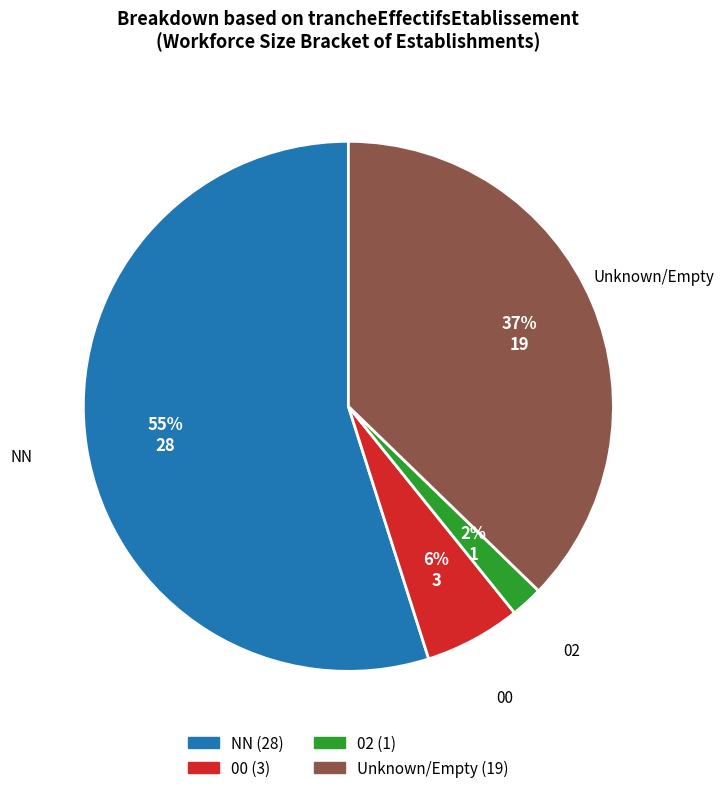

To the nearest percent, what percentage of the pie is NN?

55%